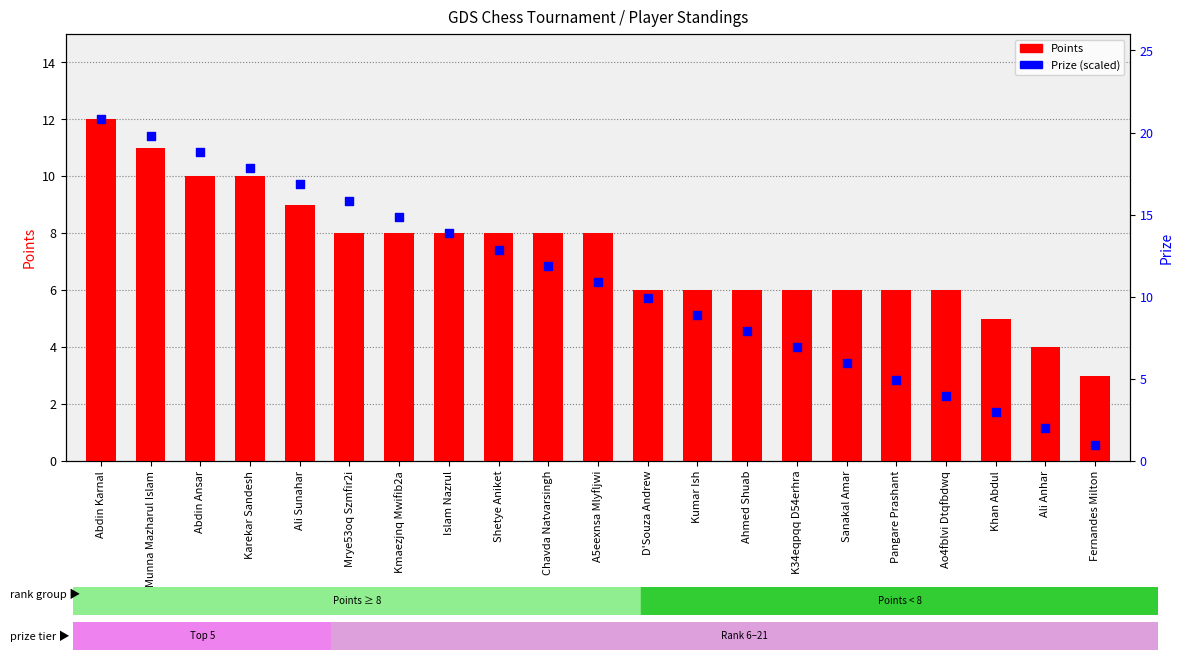

What are all the series names shown in the legend?

Points, Prize (scaled)